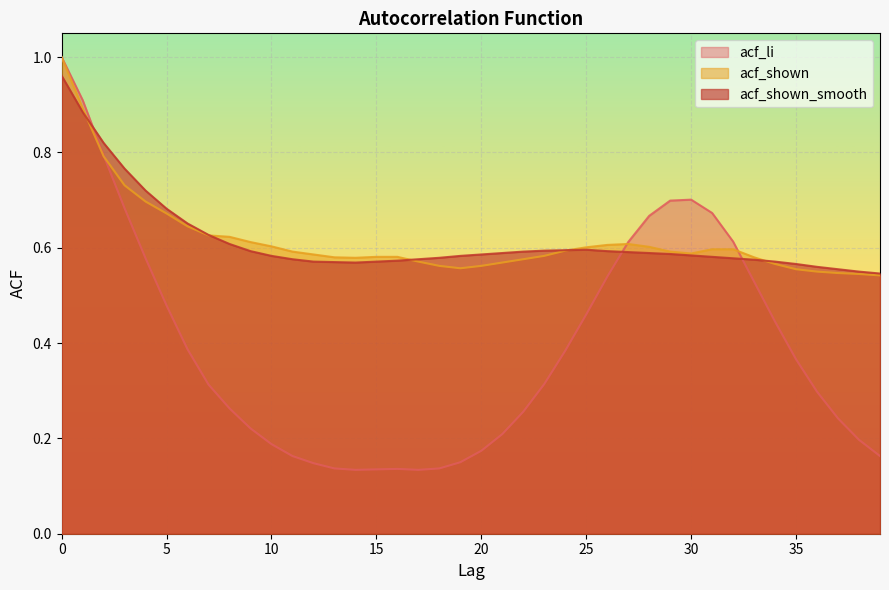

True or false: acf_shown_smooth has more than 0 interior local peaks.

True